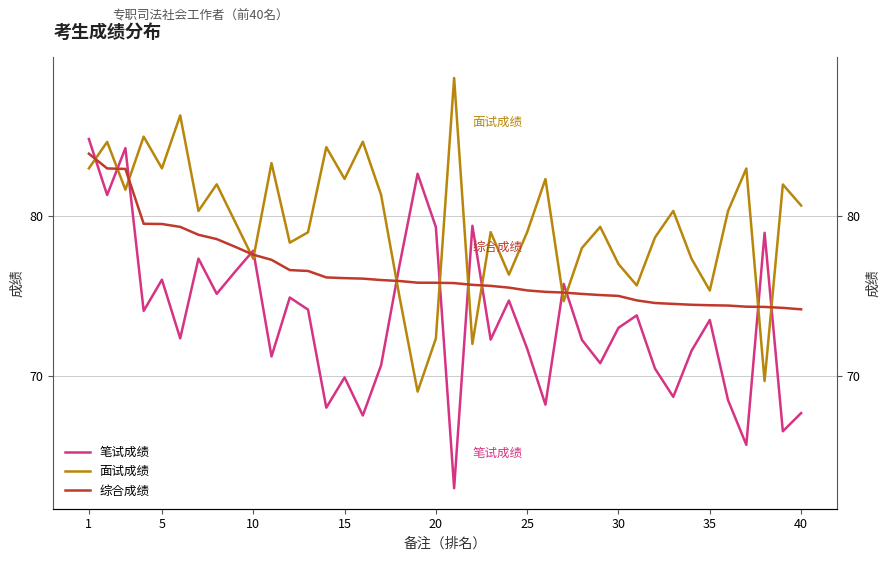

Reading right to left, what are all the values shown in this chart?

笔试成绩: 67.7	66.5	79.0	65.7	68.5	73.5	71.6	68.7	70.4	73.8	73.0	70.8	72.2	75.8	68.2	71.7	74.7	72.3	79.4	62.9	79.3	82.7	76.9	70.7	67.5	69.9	68.0	74.1	74.9	71.2	77.8	76.5	75.1	77.3	72.3	76.0	74.1	84.3	81.3	84.8
面试成绩: 80.7	82.0	69.7	83.0	80.3	75.3	77.3	80.3	78.7	75.7	77.0	79.3	78.0	74.7	82.3	79.0	76.3	79.0	72.0	88.7	72.3	69.0	75.0	81.3	84.7	82.3	84.3	79.0	78.3	83.3	77.3	79.7	82.0	80.3	86.3	83.0	85.0	81.7	84.7	83.0
综合成绩: 74.2	74.2	74.3	74.3	74.4	74.4	74.4	74.5	74.6	74.7	75.0	75.1	75.1	75.2	75.3	75.3	75.5	75.6	75.7	75.8	75.8	75.8	75.9	76.0	76.1	76.1	76.2	76.6	76.6	77.3	77.6	78.1	78.6	78.8	79.3	79.5	79.5	83.0	83.0	83.9